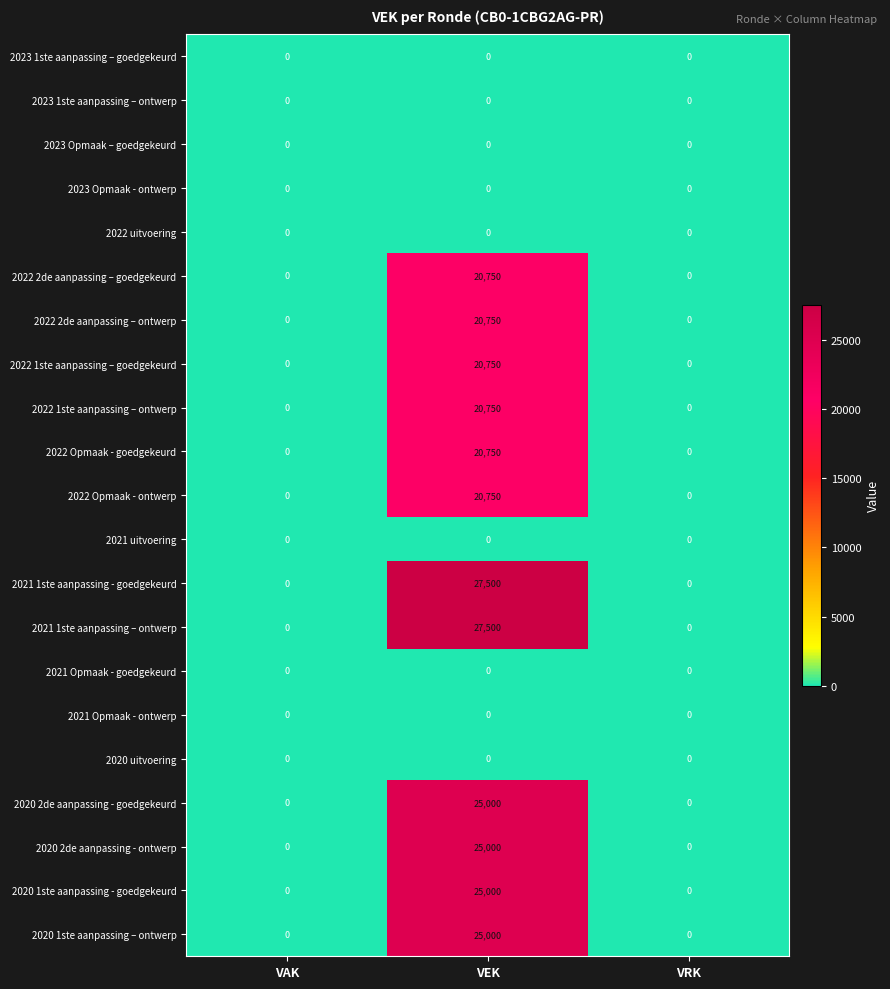

The 2022 2de aanpassing – goedgekeurd series shows -9834 at VAK. True or false?

False